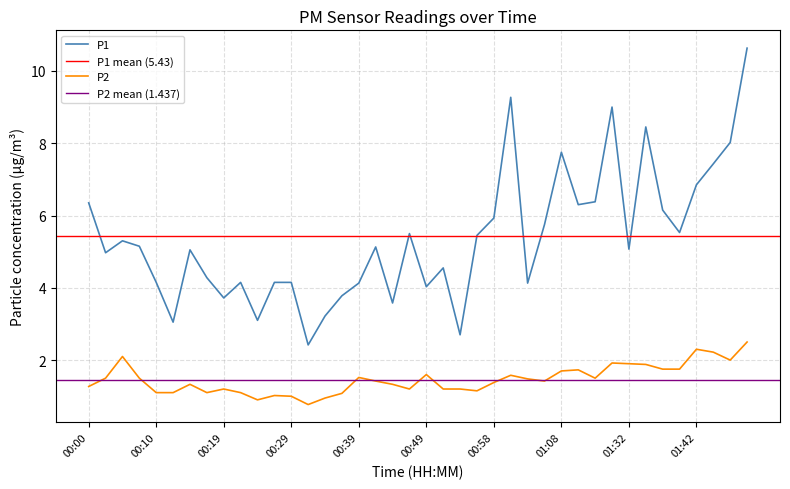

What is the difference between the maximum and minimum values in the P1 series?

8.2